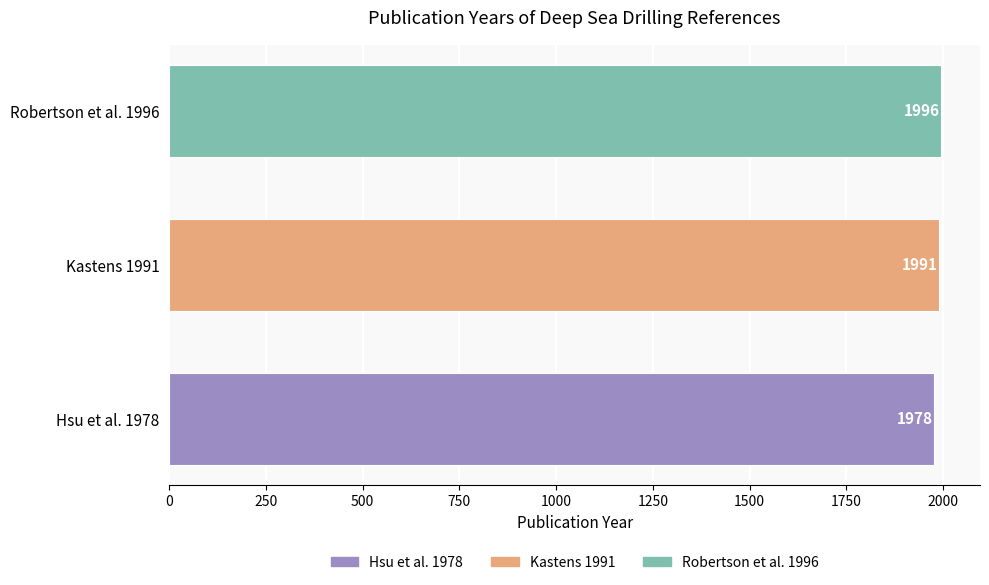

Rank the categories by value from highest to lowest.

Robertson et al. 1996, Kastens 1991, Hsu et al. 1978